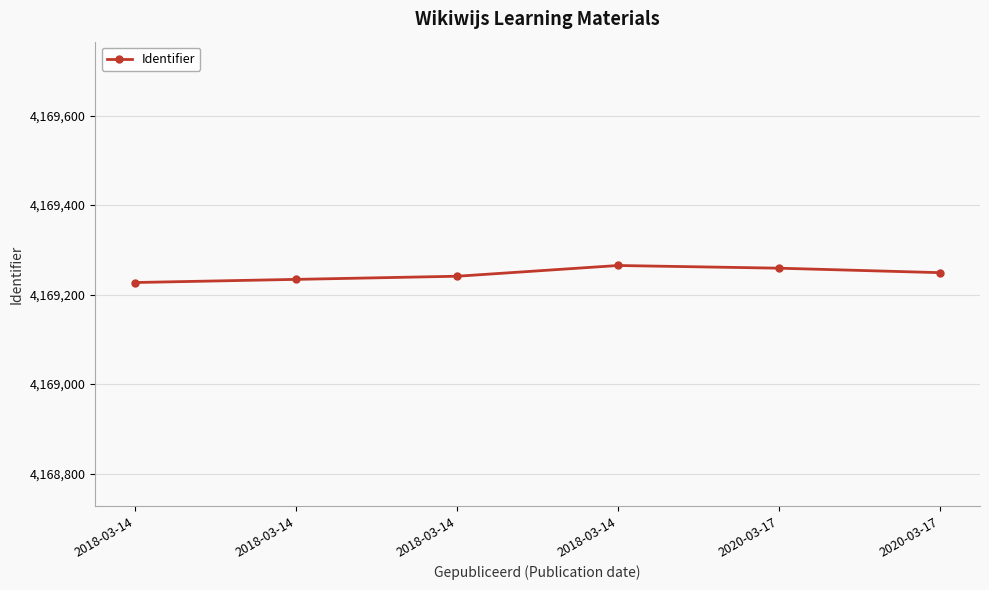

Does the chart have visible grid lines?

Yes